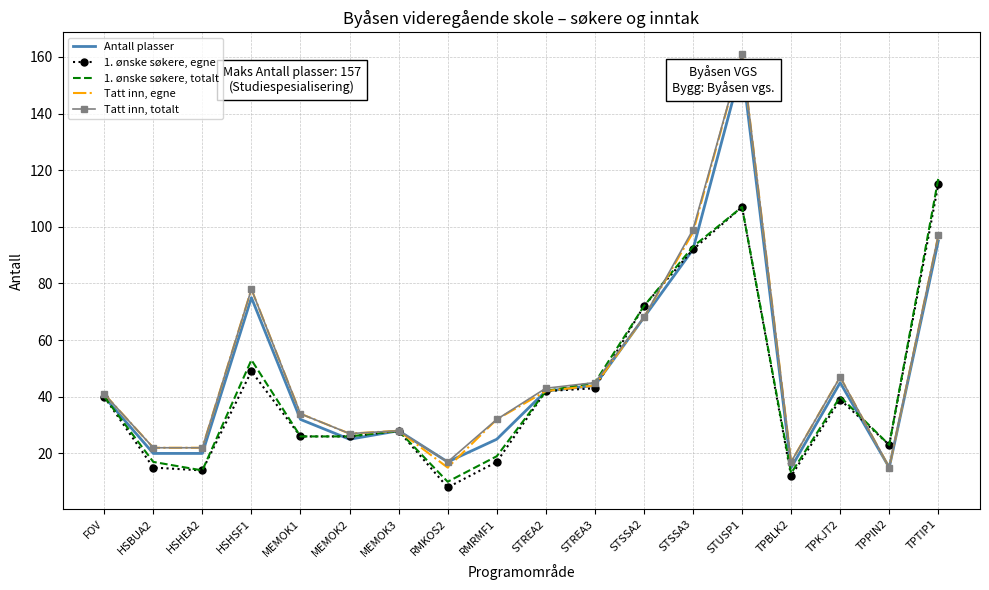

Reading left to right, extract all data points from this chart.

Antall plasser: 40	20	20	75	32	25	28	17	25	42	44	68	92	157	15	45	15	95
1. ønske søkere, egne: 40	15	14	49	26	26	28	8	17	42	43	72	92	107	12	39	23	115
1. ønske søkere, totalt: 40	17	14	53	26	26	28	10	19	42	45	72	93	107	13	40	23	117
Tatt inn, egne: 41	22	22	78	34	27	28	15	32	42	44	68	98	161	17	47	15	97
Tatt inn, totalt: 41	22	22	78	34	27	28	17	32	43	45	68	99	161	17	47	15	97